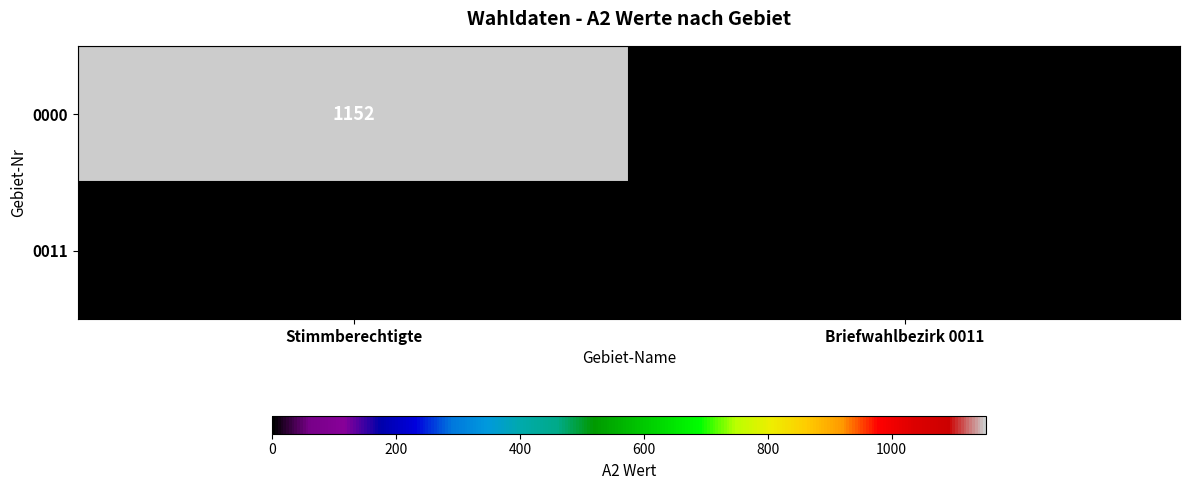

What value does the 0000 series have at Stimmberechtigte?

1152